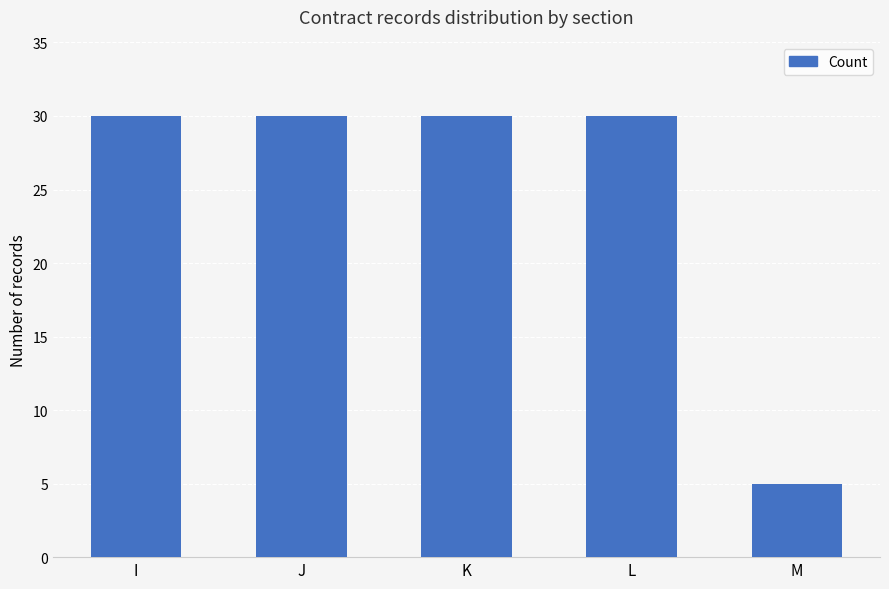

What is the sum of the values at L and M?

35